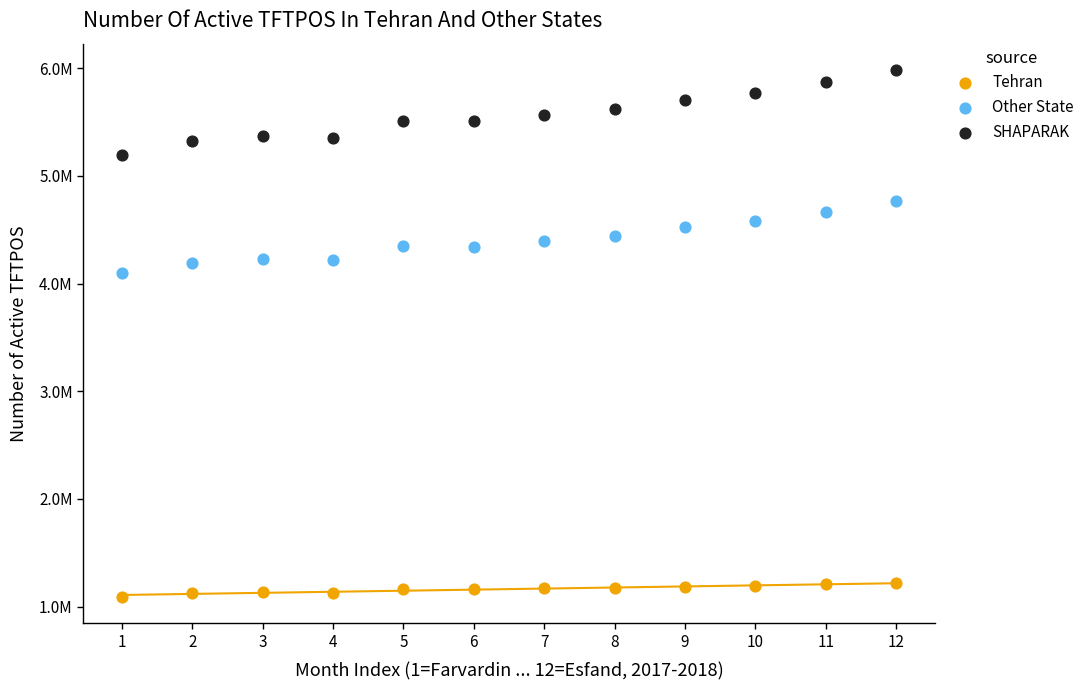

What are all the series names shown in the legend?

Tehran, Other State, SHAPARAK